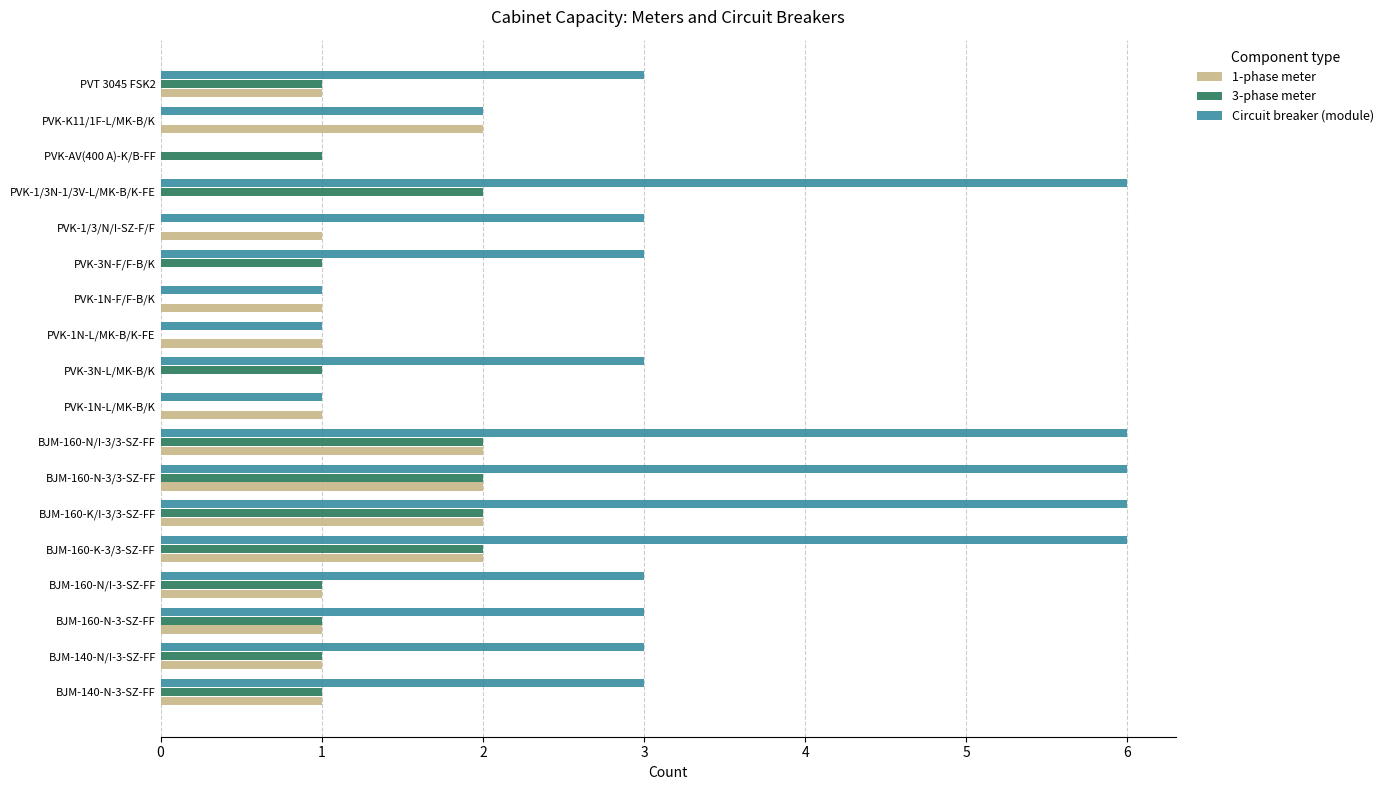

How many positive values does the Circuit breaker (module) series have?

17